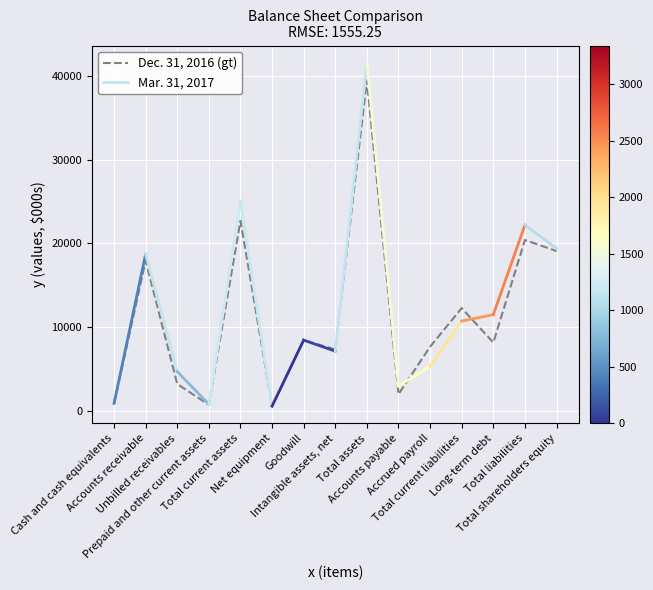

The value at Accrued payroll is 4816. True or false?

False